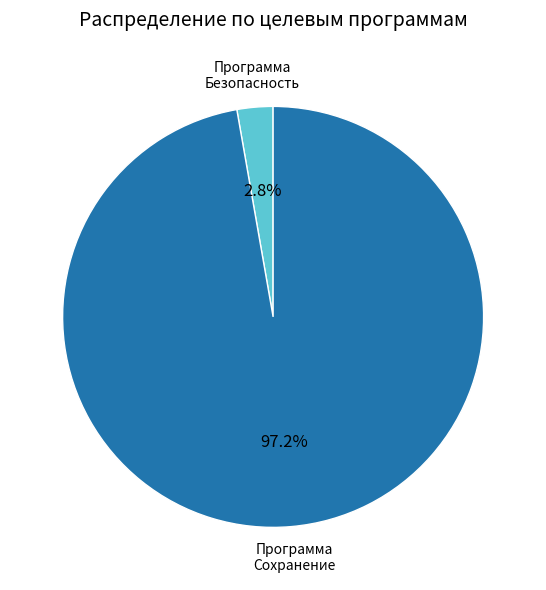

Does any single category account for the majority?

Yes